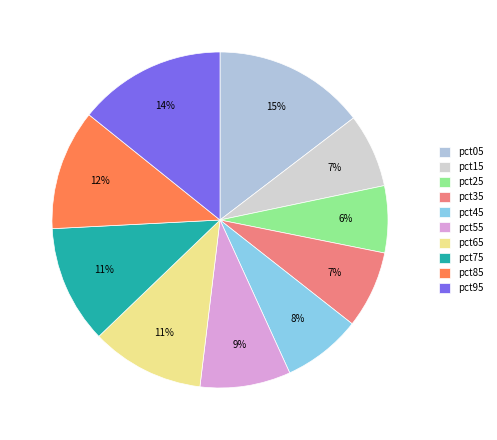

To the nearest percent, what is the difference between the pct45 and pct65 slice percentages?

3%